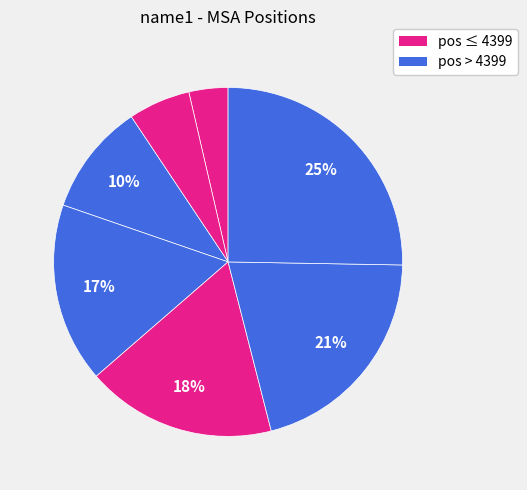

Count the number of slices in the pie.

7